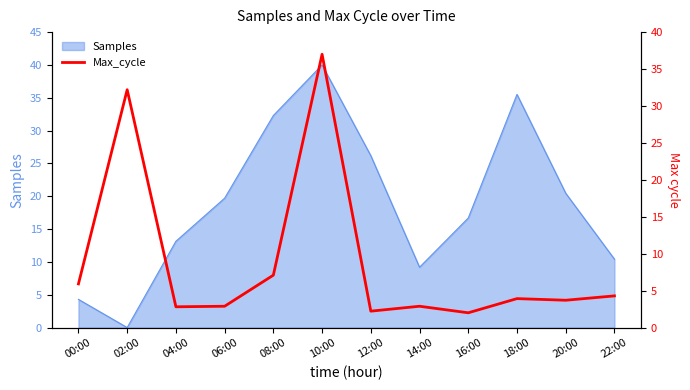

Where does the data first go above 3?

00:00